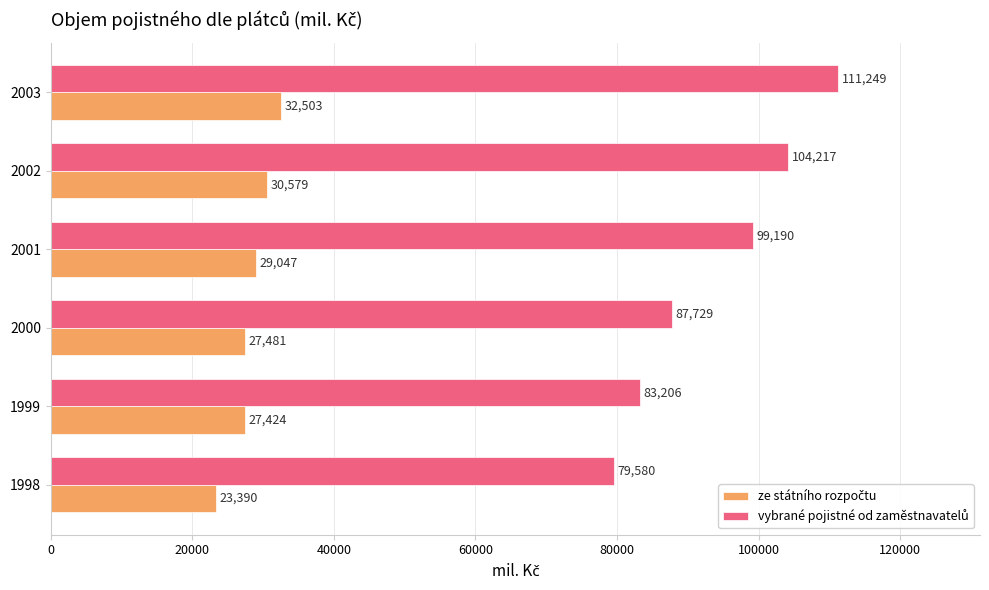

At how many categories does at least one series exceed 31784?

6